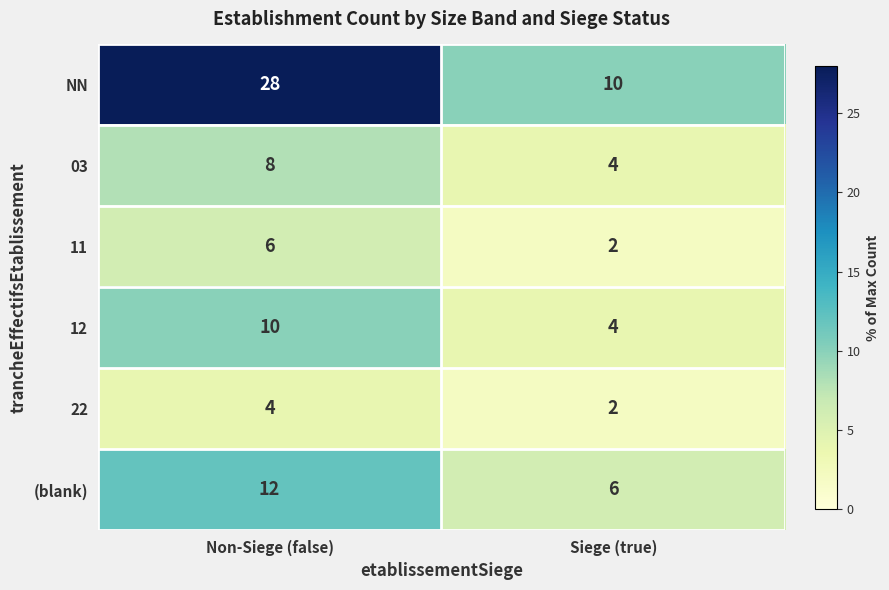

Which category has the lowest value across all series?

Siege (true)